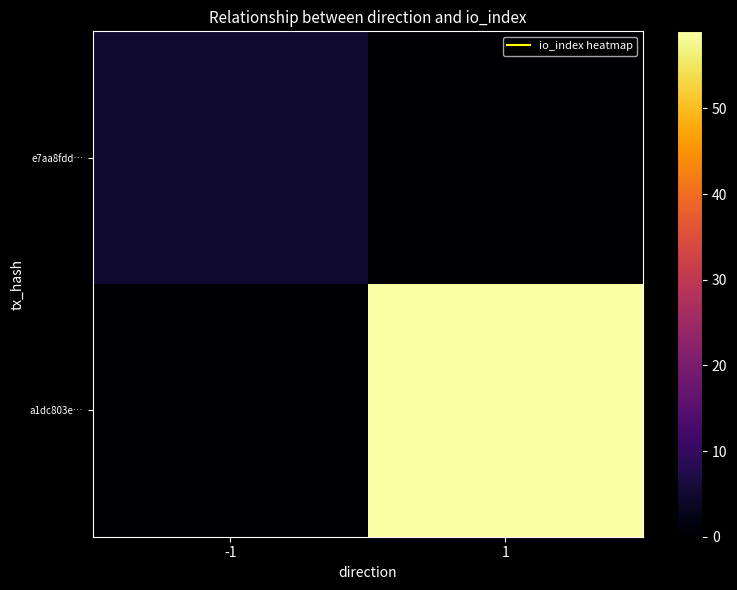

Reading left to right, transcribe all the data shown in this chart.

e7aa8fdd…: -1=5	1=0
a1dc803e…: -1=0	1=59